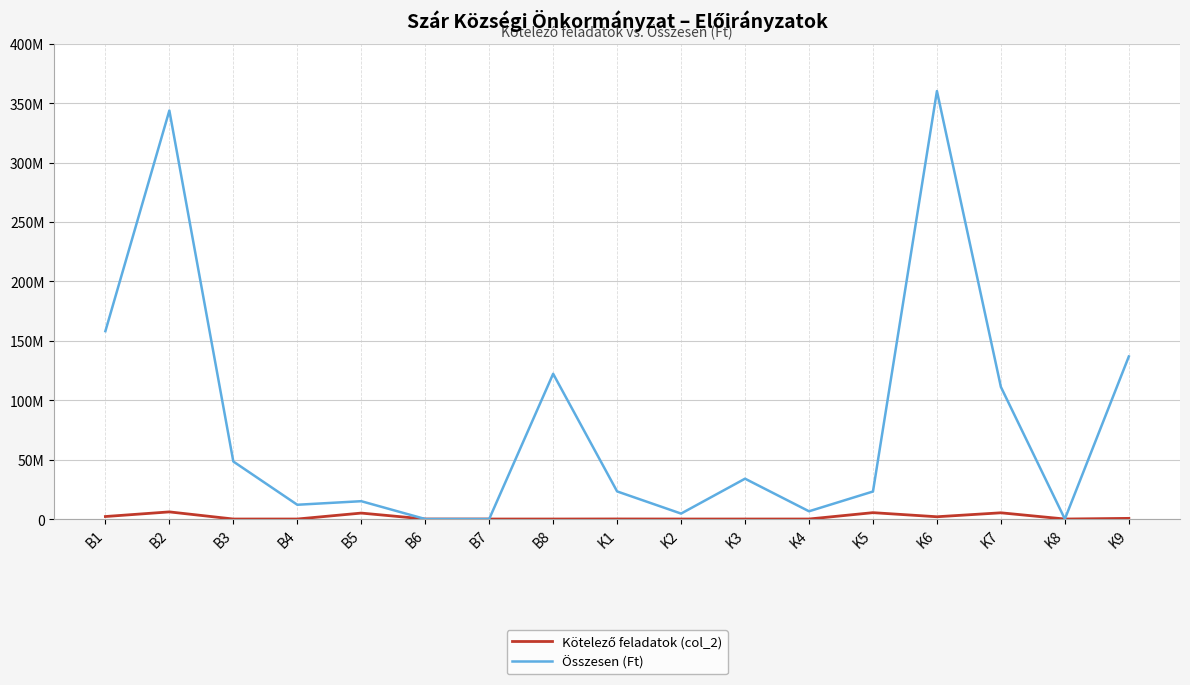

What is the label of the 1st point from the right?

K9